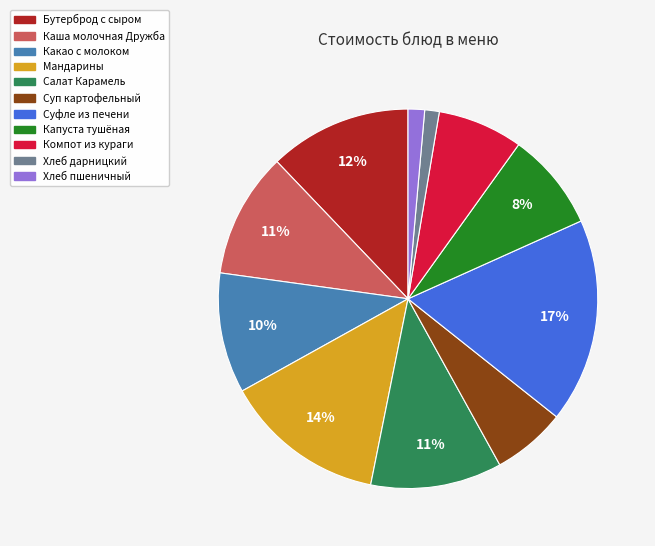

Which has a higher value, Компот из кураги or Хлеб пшеничный?

Компот из кураги